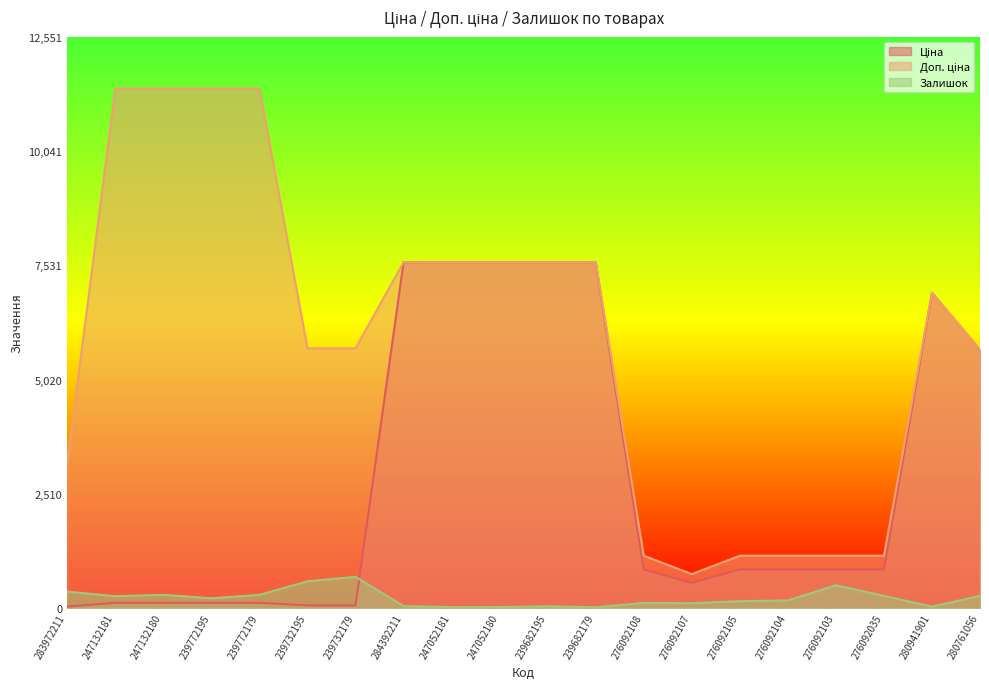

Where do Ціна and Залишок first cross each other?

239732179 and 284392211